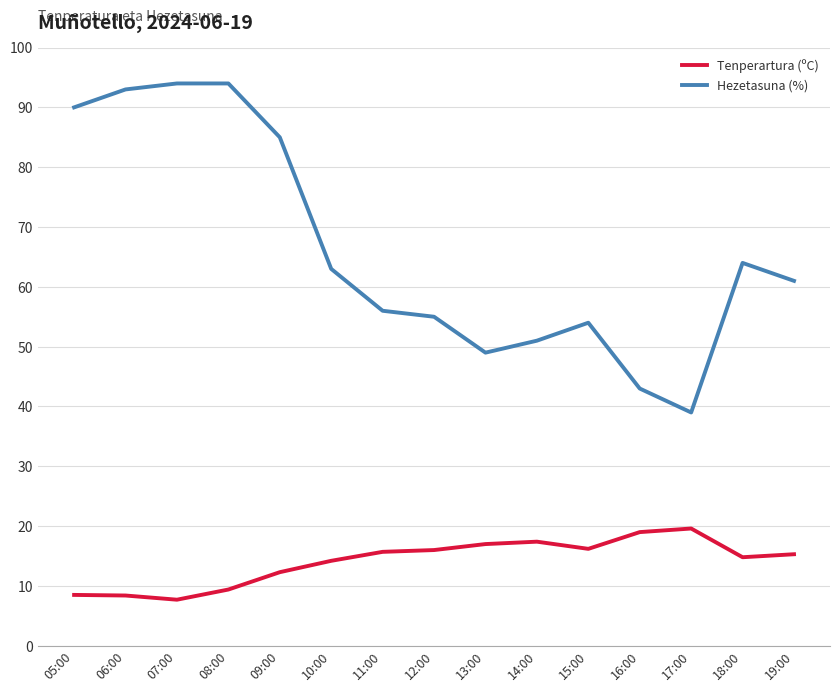

What is the minimum value shown in the chart?

7.7